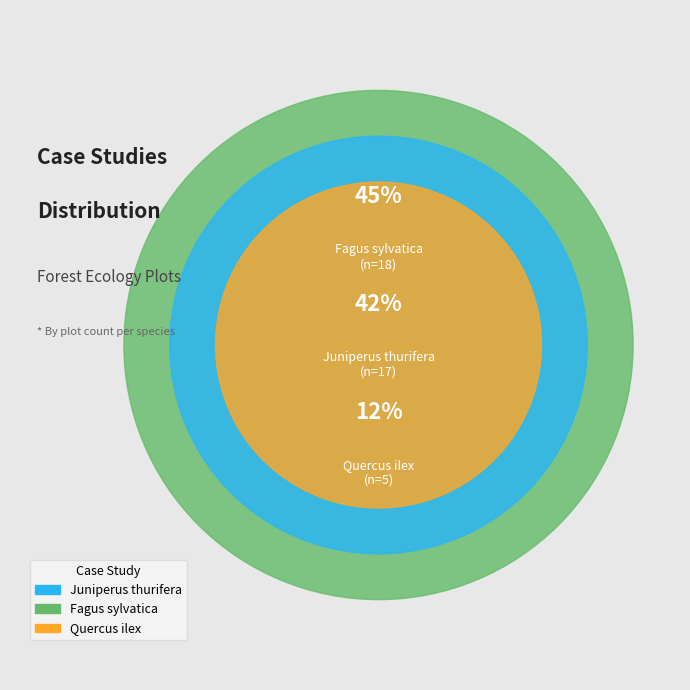

To the nearest percent, what is the average slice percentage?

33%